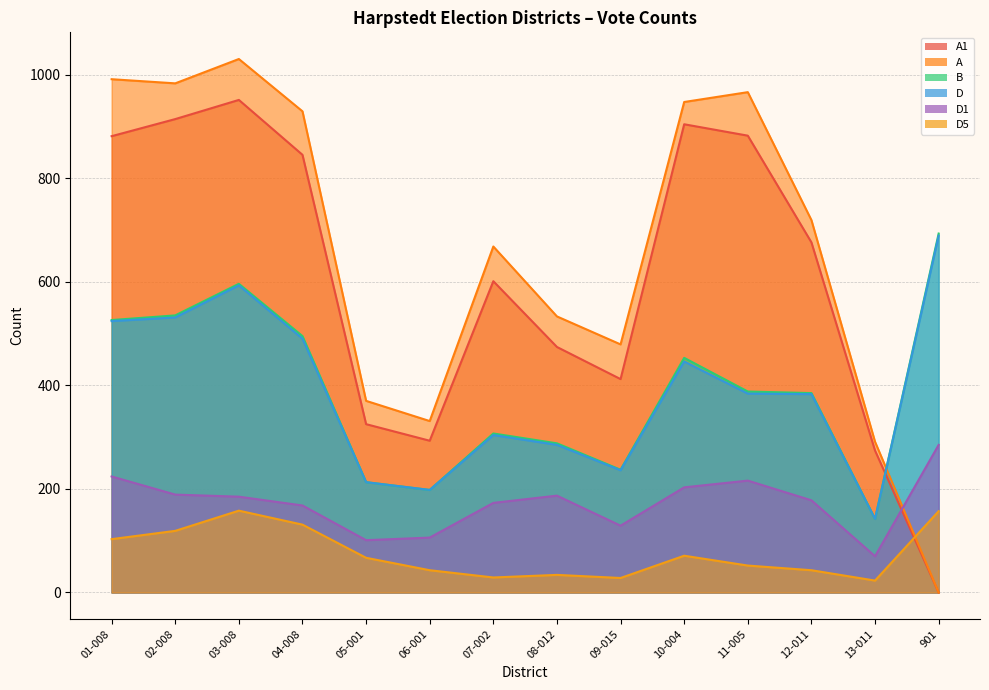

What is the difference between the D values at 13-011 and 05-001?

71